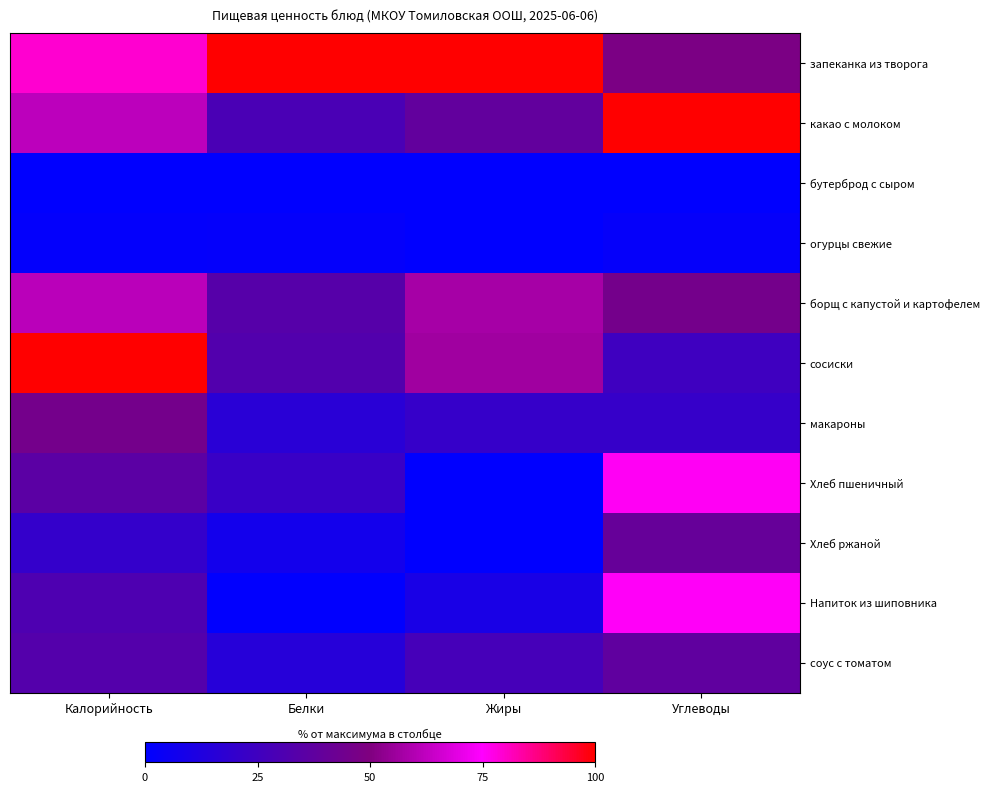

At Углеводы, list the series in order from smallest to largest.

бутерброд с сыром, огурцы свежие, макароны, сосиски, соус с томатом, Хлеб ржаной, борщ с капустой и картофелем, запеканка из творога, Напиток из шиповника, Хлеб пшеничный, какао с молоком